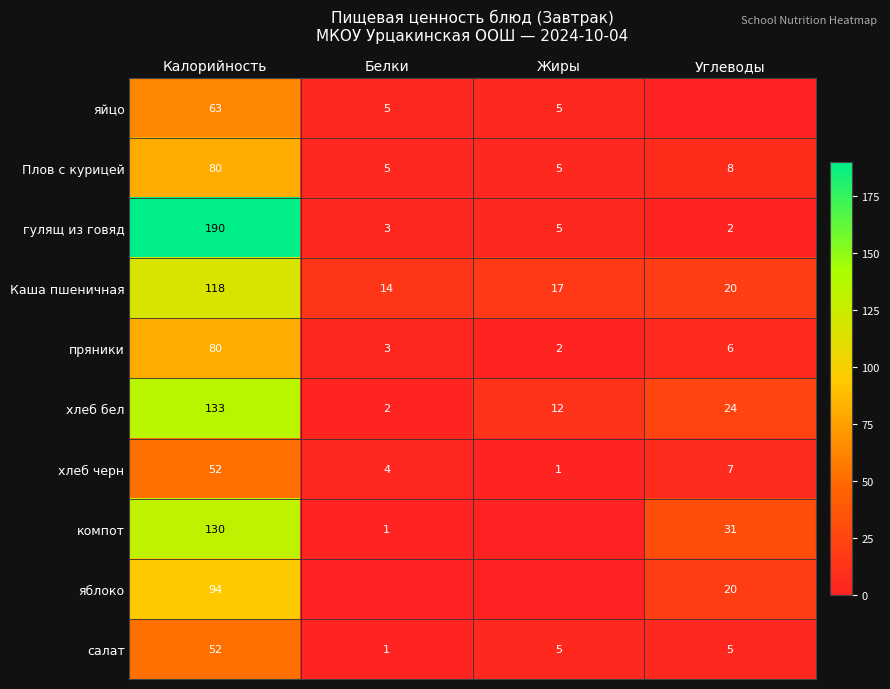

What is the average value of the Каша пшеничная series?

42